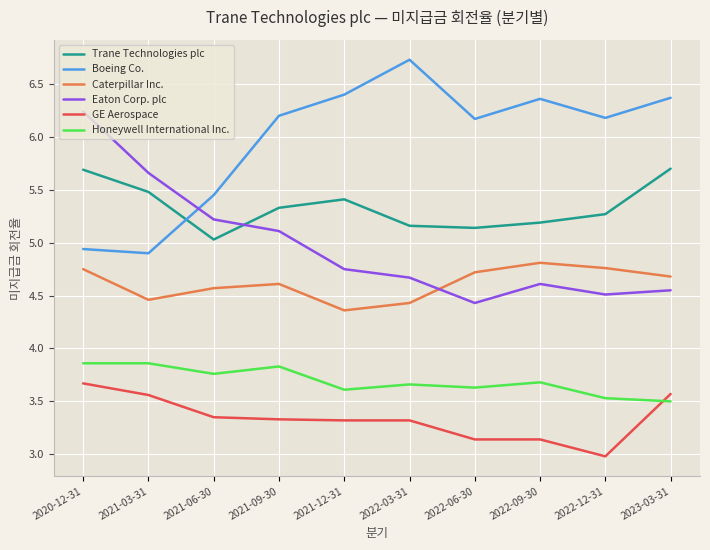

The value of Caterpillar Inc. at 2020-12-31 is 4.8. True or false?

True